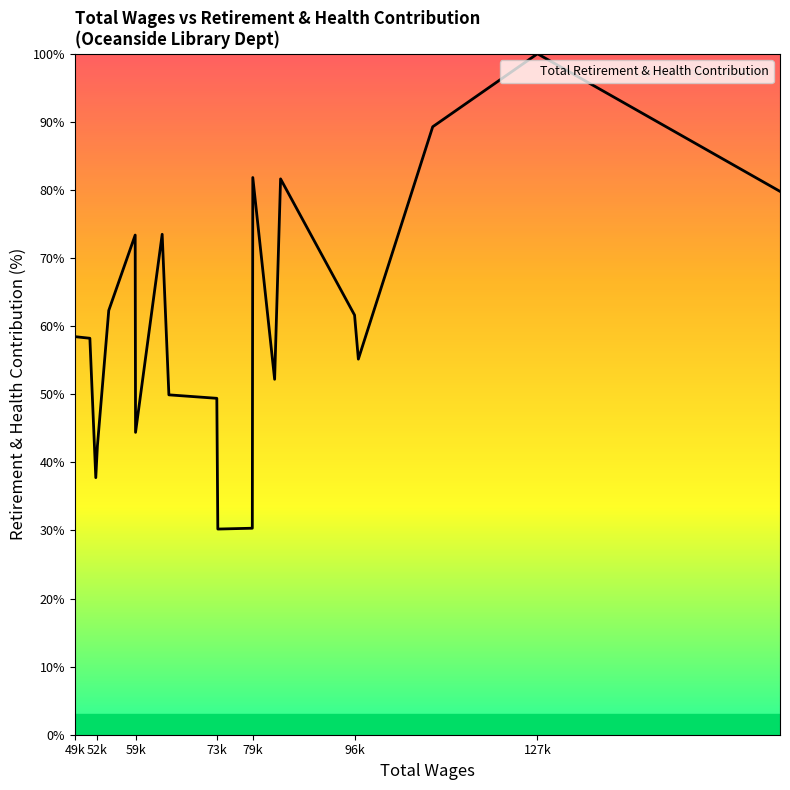

What is the minimum value shown in the chart?

30.2